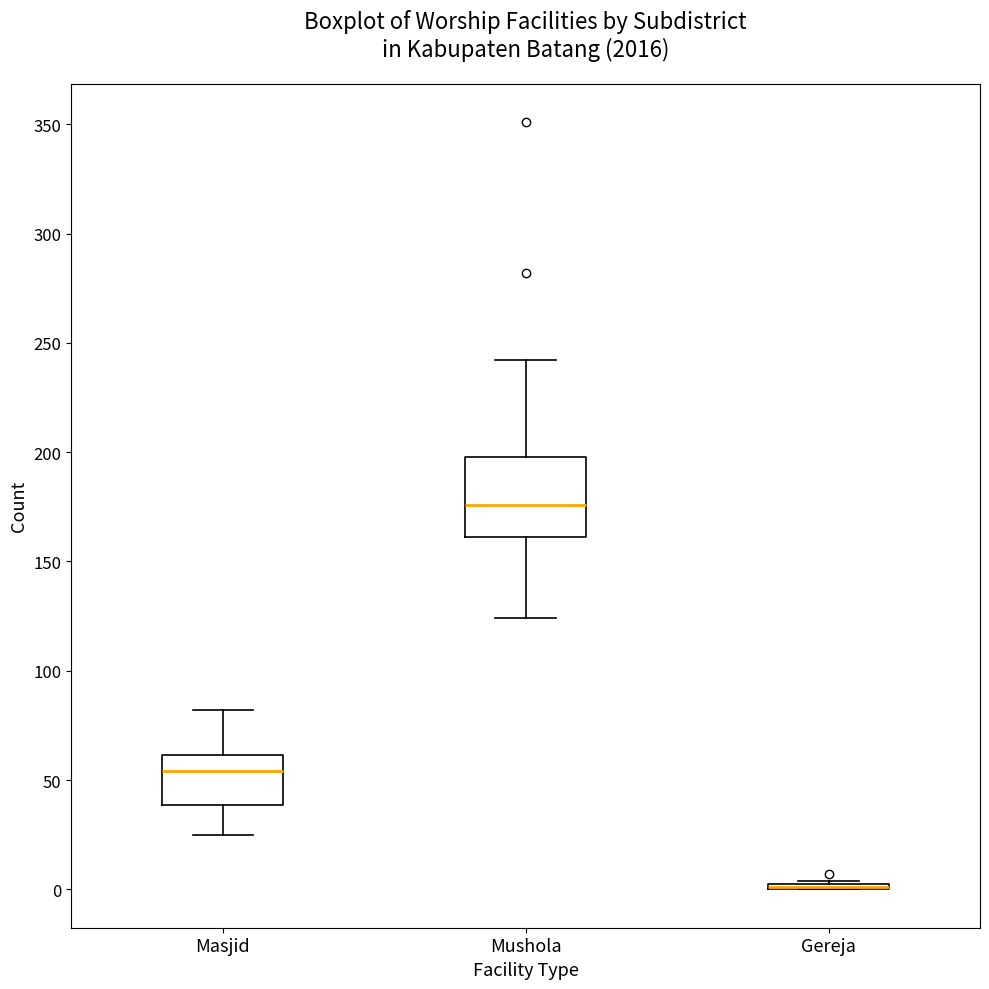

Where is the lower edge of the box for Masjid on the y-axis? The values are not printed on the chart, so give them approximately, as read against the axis.

40